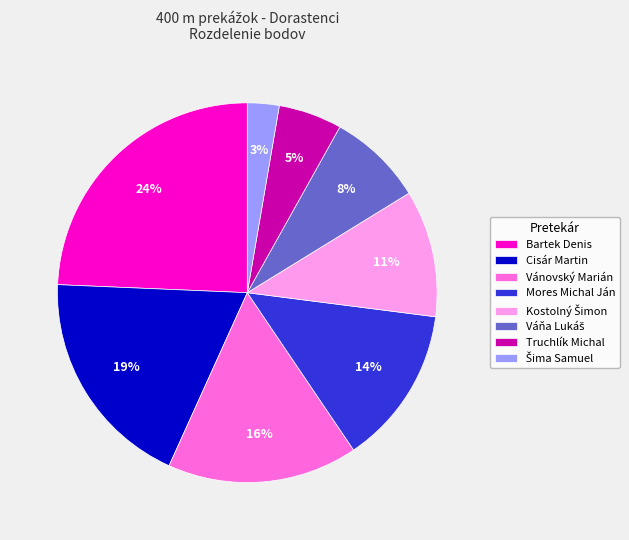

How many slices are in this pie chart?

8